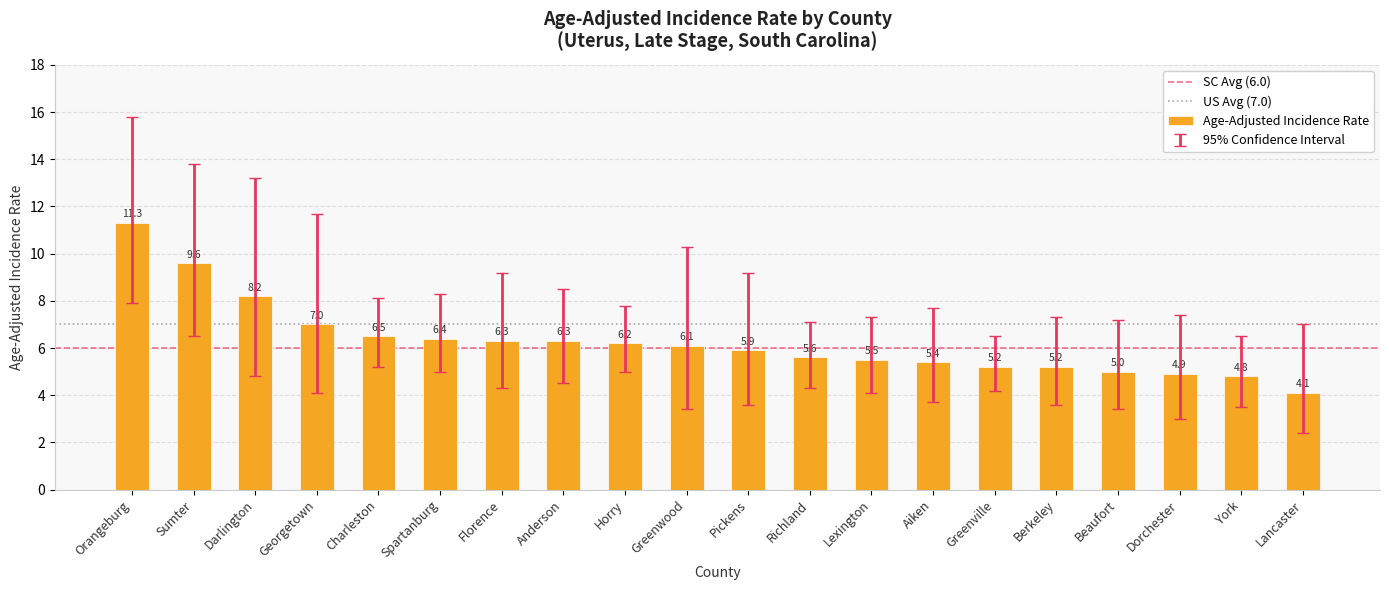

At which category does the chart reach its peak across all series?

Orangeburg